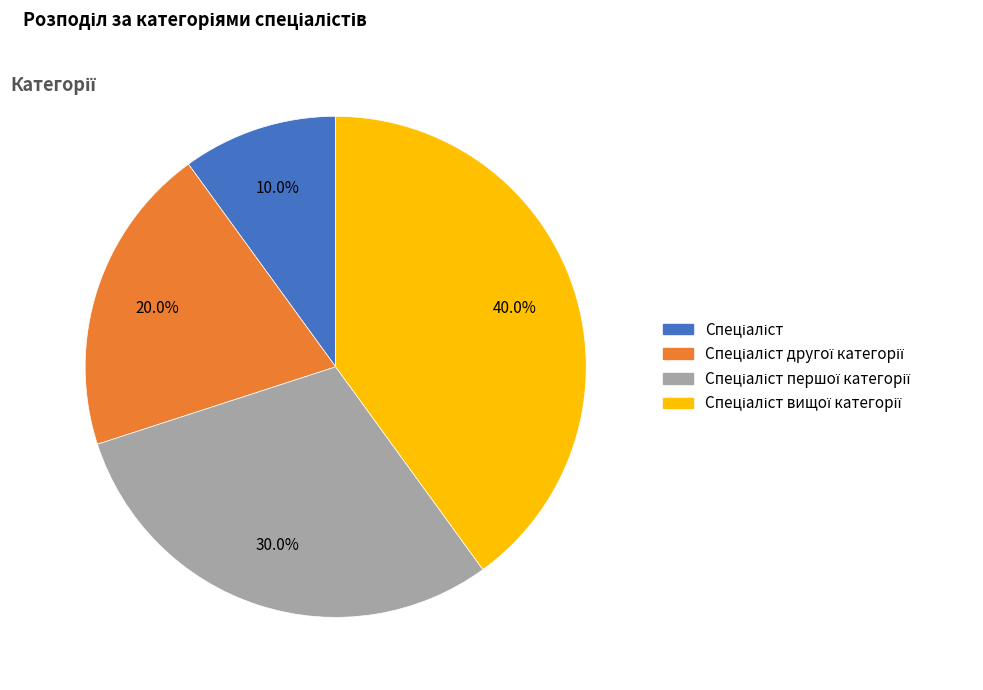

Is there any slice that represents more than half of the pie?

No